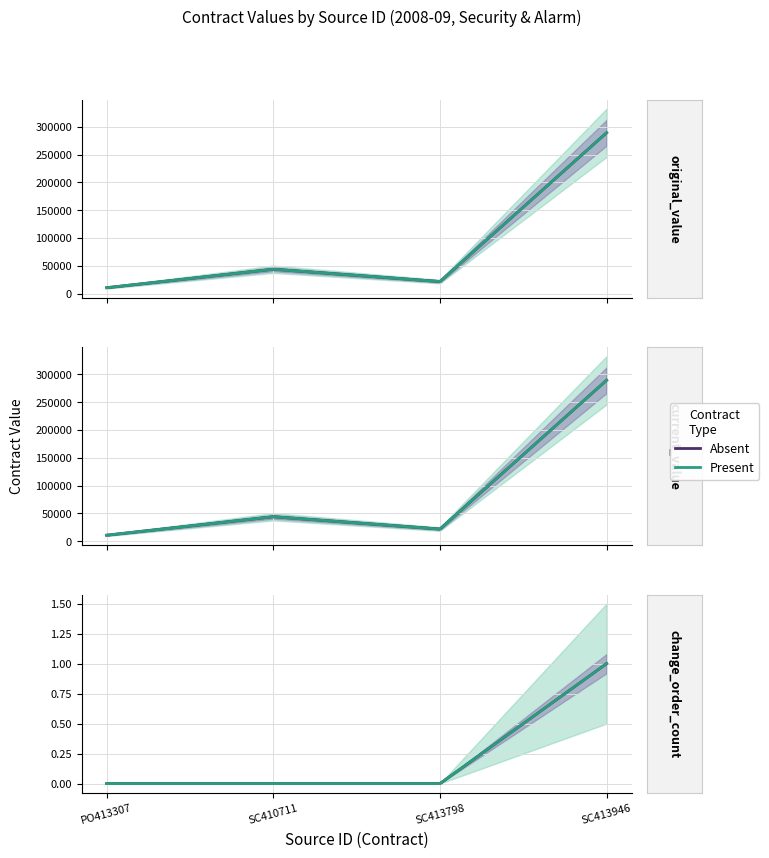

True or false: current_value has a value of 1 at SC413946.

True